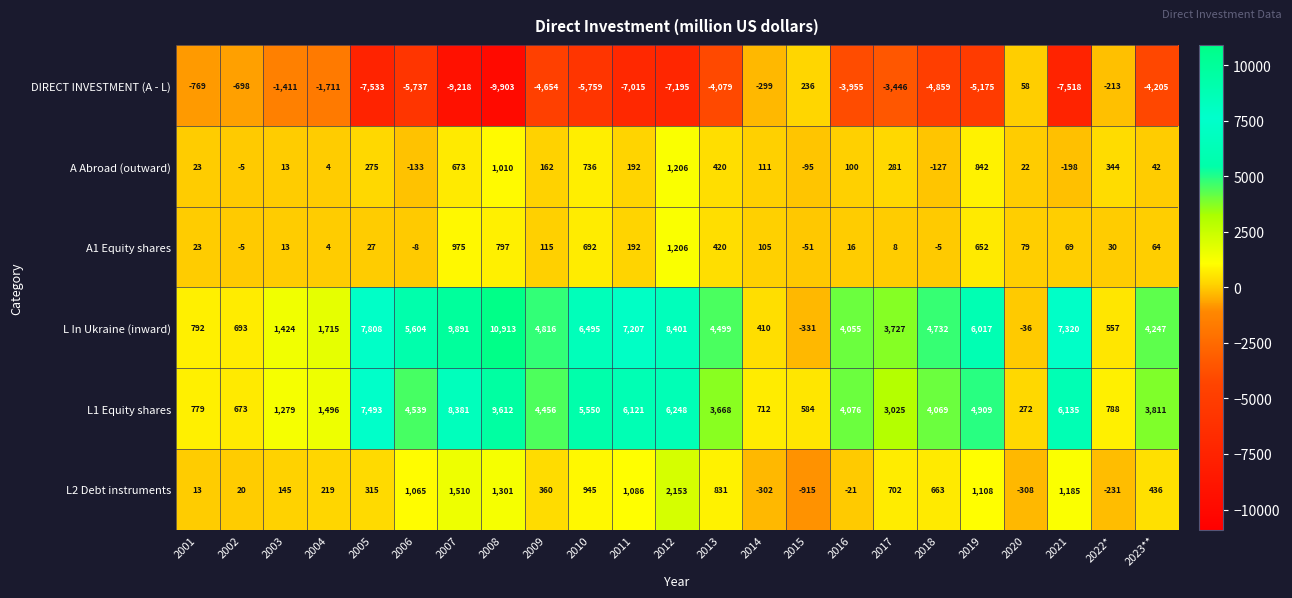

What is the difference between the highest and lowest values at 2016?

8031